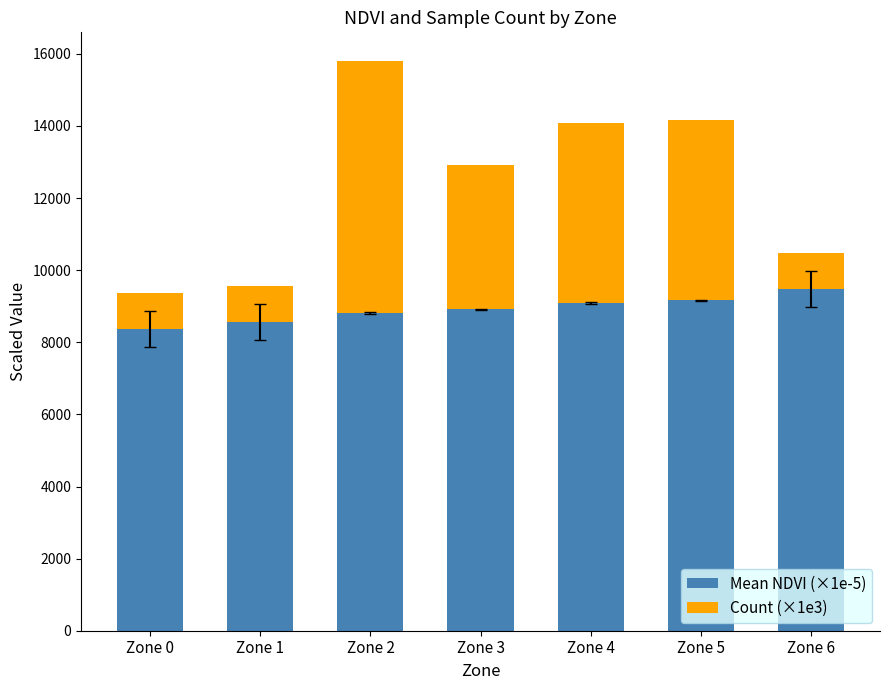

Are the bars horizontal?

No